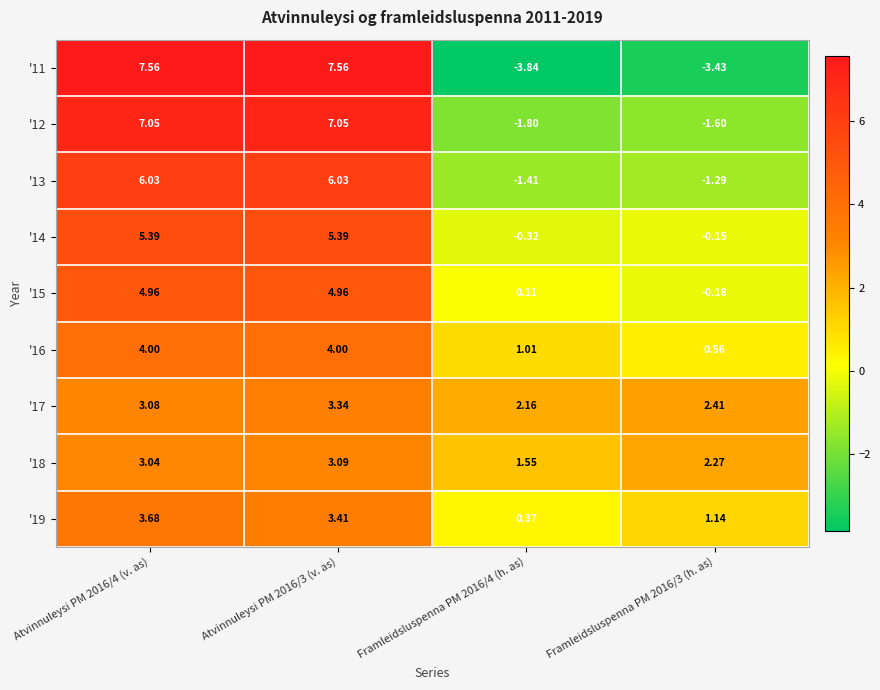

Is the value of '16 at Atvinnuleysi PM 2016/3 (v. as) greater than the value of '13 at Framleidsluspenna PM 2016/4 (h. as)?

Yes